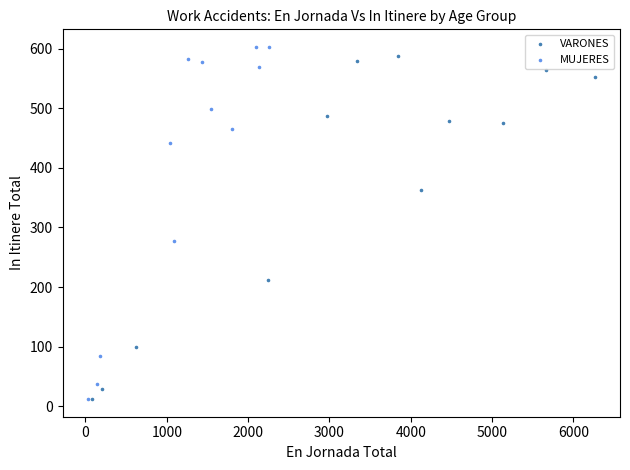

Which series has the largest Y range (max minus min)?

MUJERES